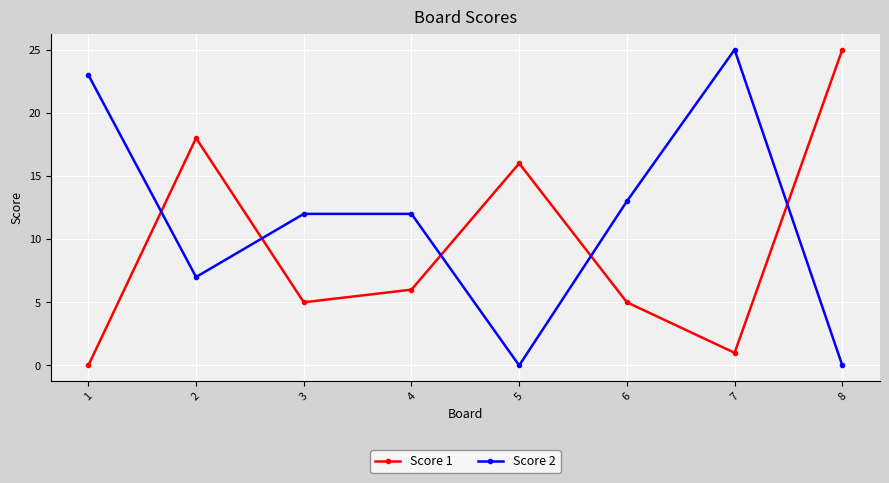

What is the maximum value for Score 2?

25